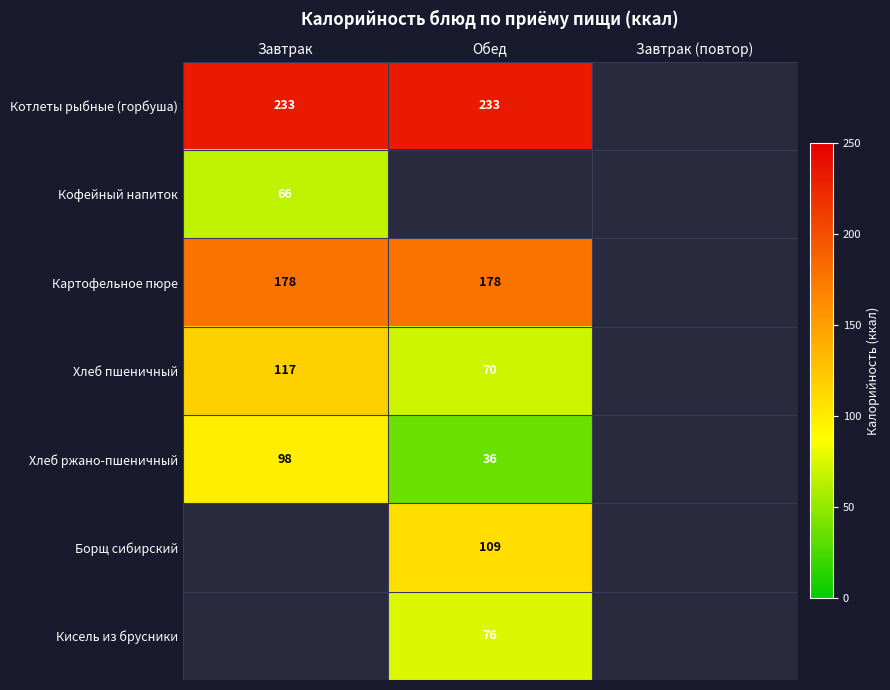

True or false: Хлеб ржано-пшеничный has a value of 98 at Завтрак.

True